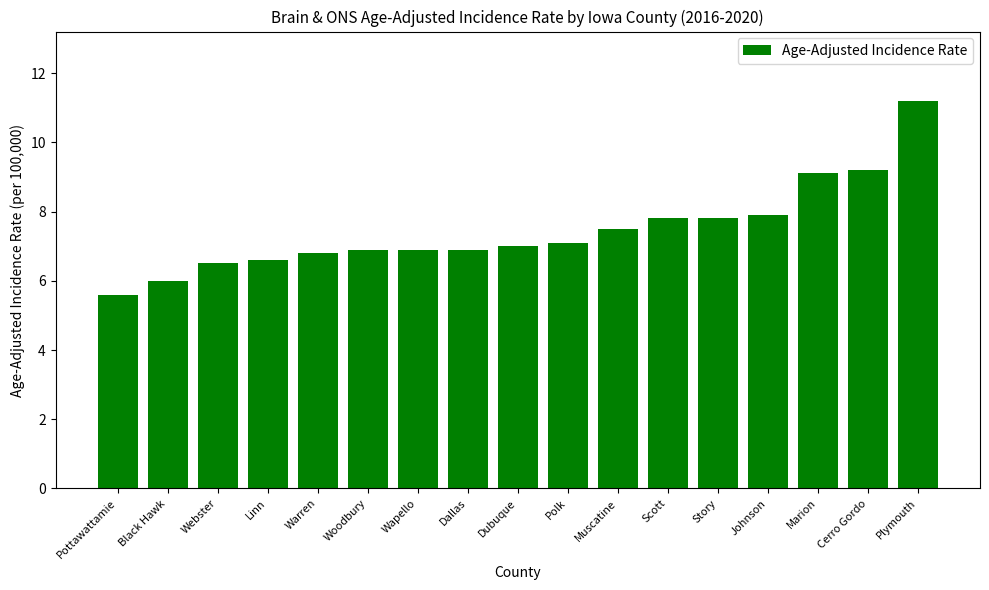

Which has a higher value, Wapello or Plymouth?

Plymouth